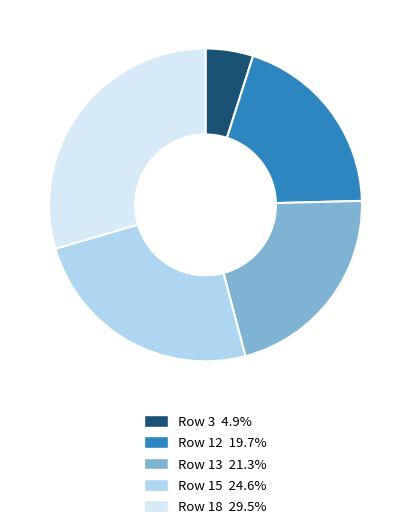

The Row 18 slice represents 30% of the pie. True or false?

True